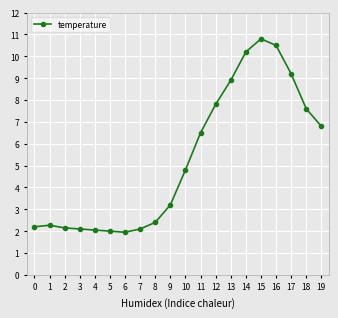

What is the maximum value shown in the chart?

10.8